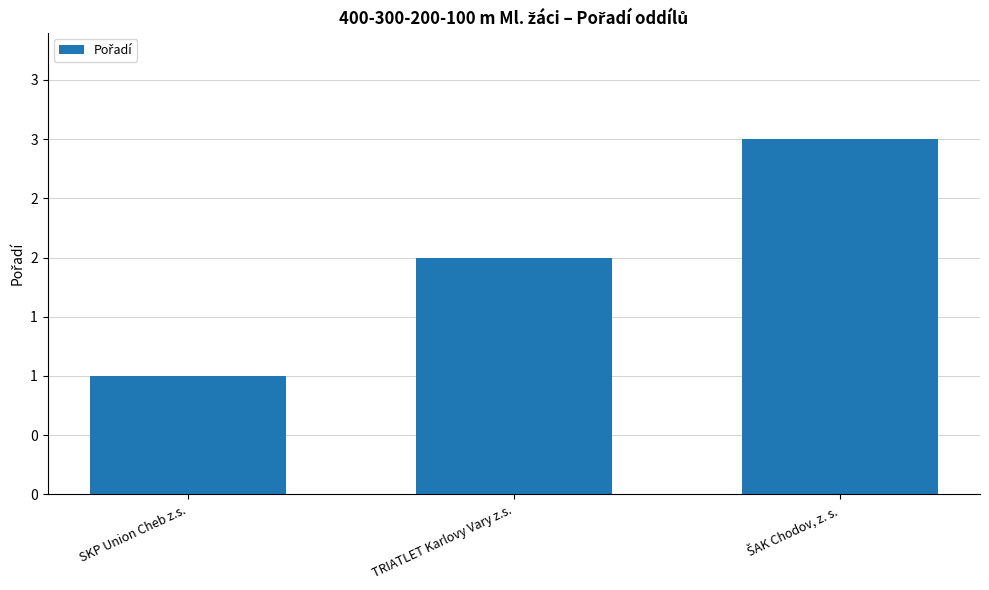

How many bars are there in total?

3